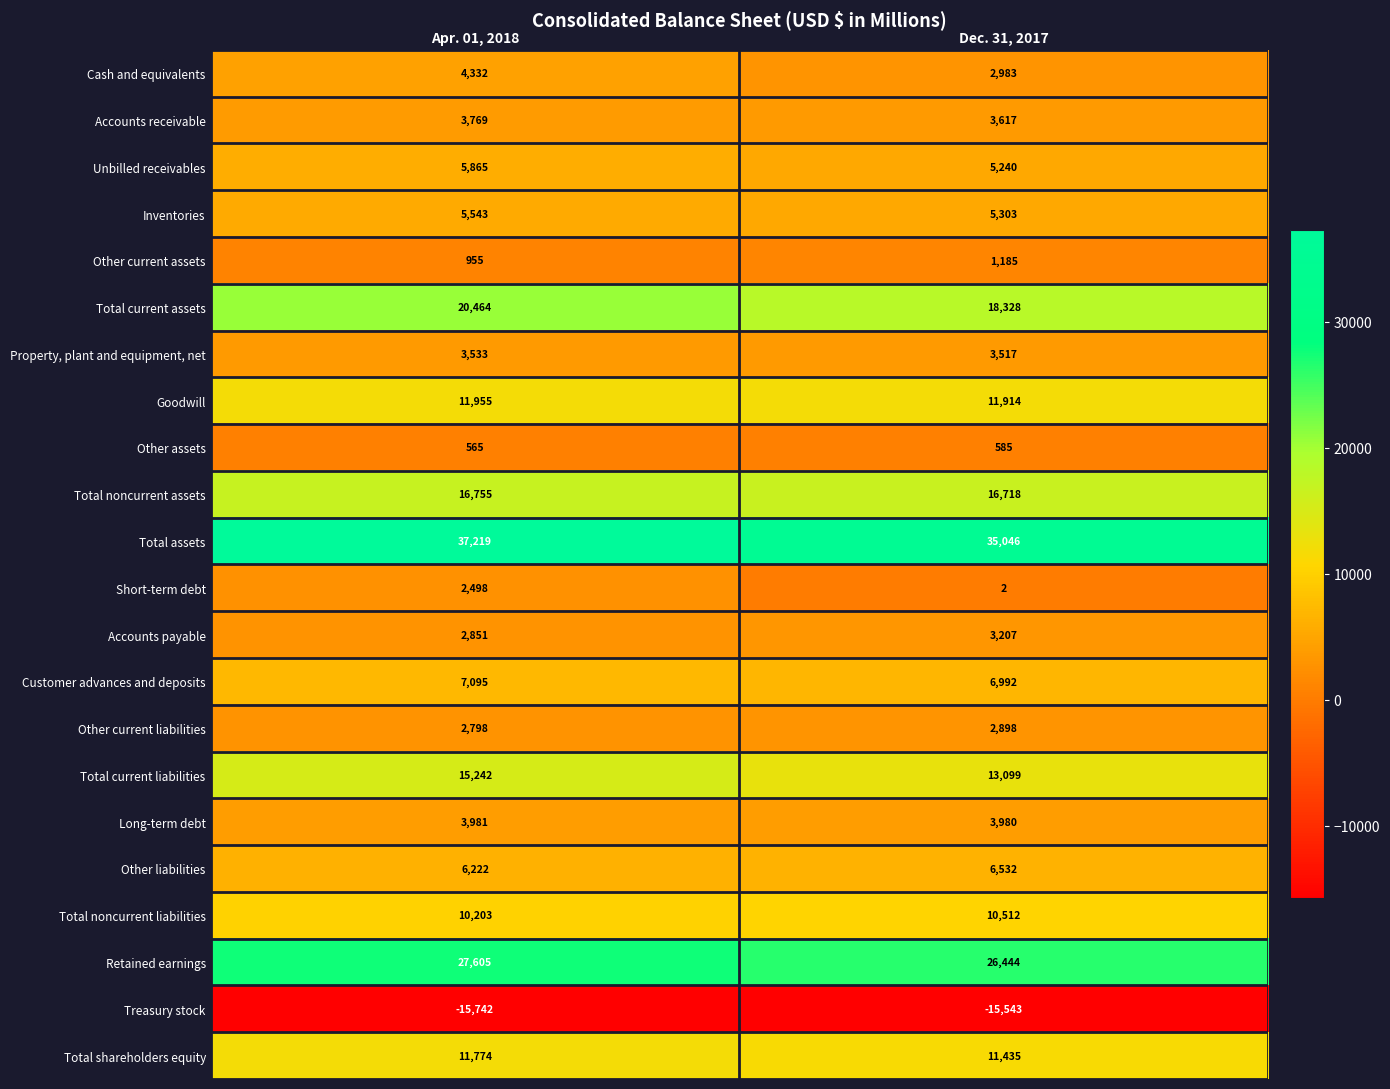

Which label corresponds to the smallest value in the chart?

Apr. 01, 2018